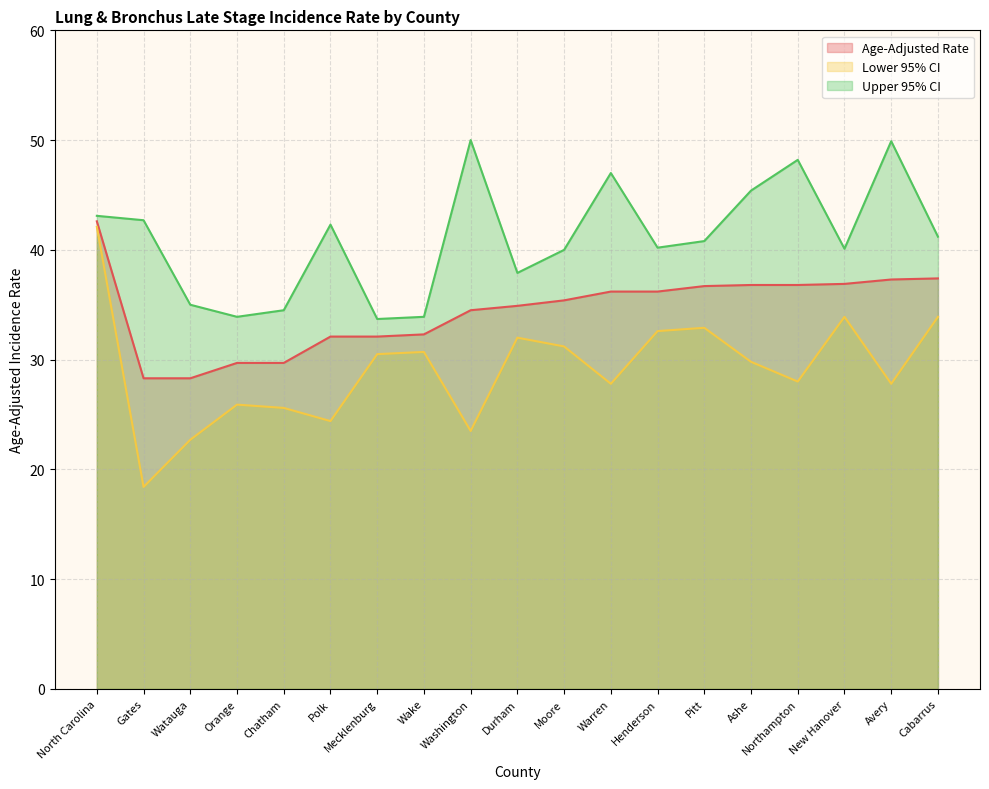

Rank the categories by Lower 95% CI value from highest to lowest.

North Carolina, New Hanover, Cabarrus, Pitt, Henderson, Durham, Moore, Wake, Mecklenburg, Ashe, Northampton, Warren, Avery, Orange, Chatham, Polk, Washington, Watauga, Gates